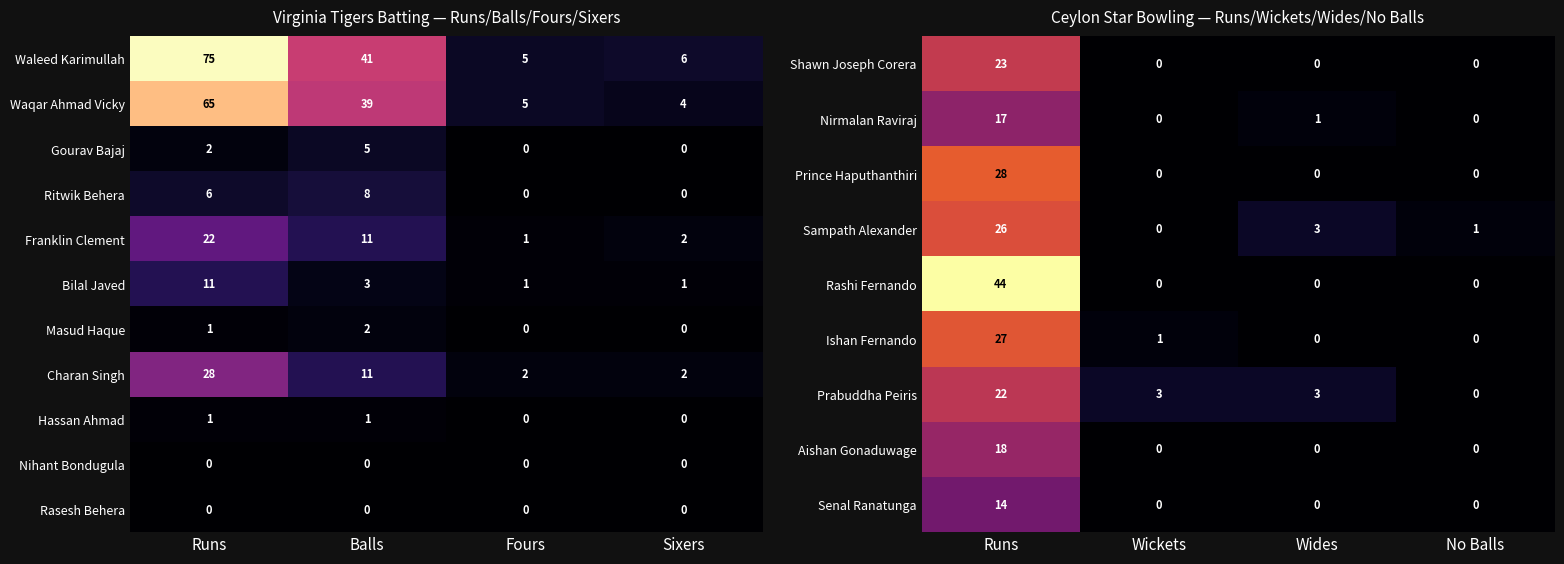

The Nirmalan Raviraj series shows 12 at Wickets. True or false?

False